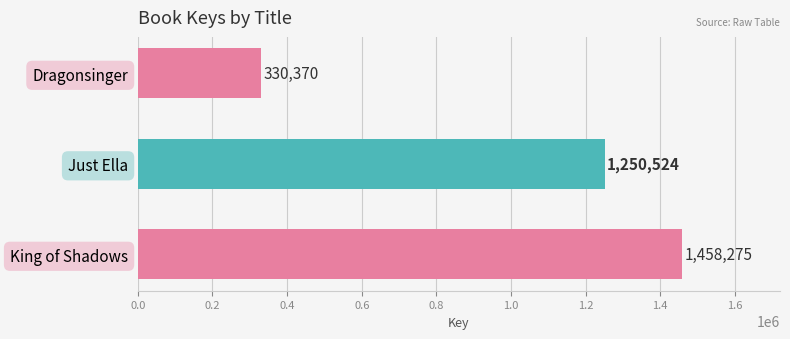

At which label is the value closest to 894322?

Just Ella